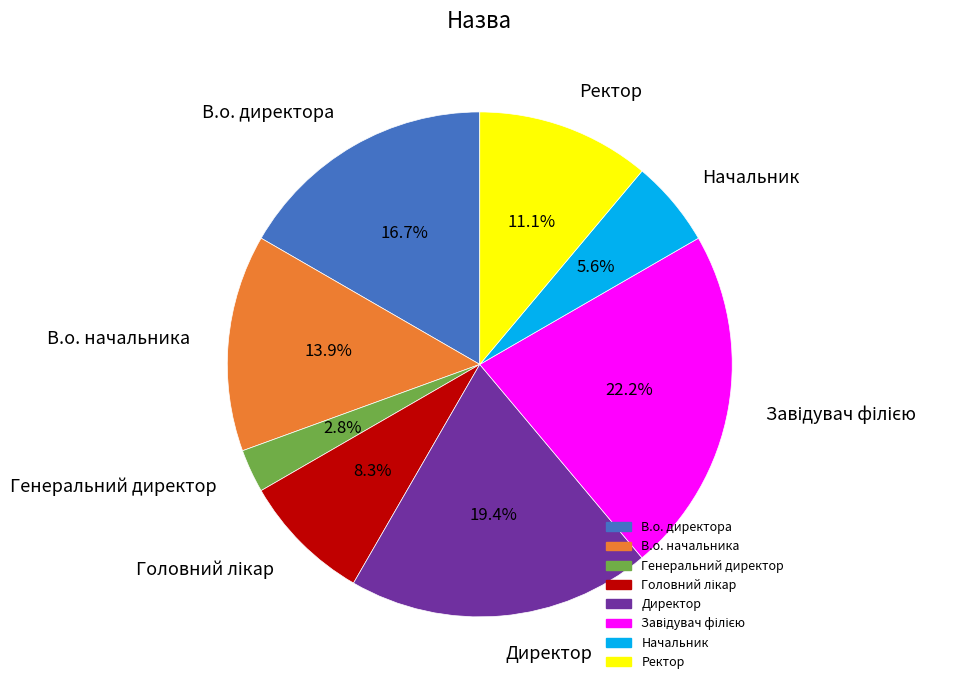

The В.о. начальника slice represents 14% of the pie. True or false?

True